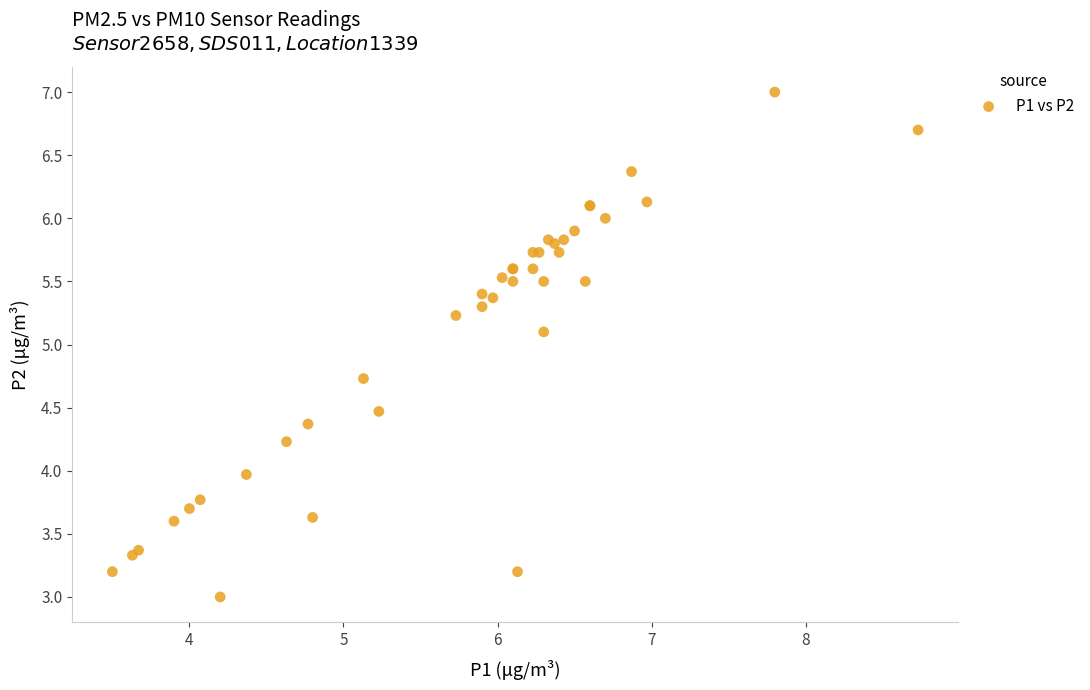

What Y value in the scatter plot is closest to 5?

5.1